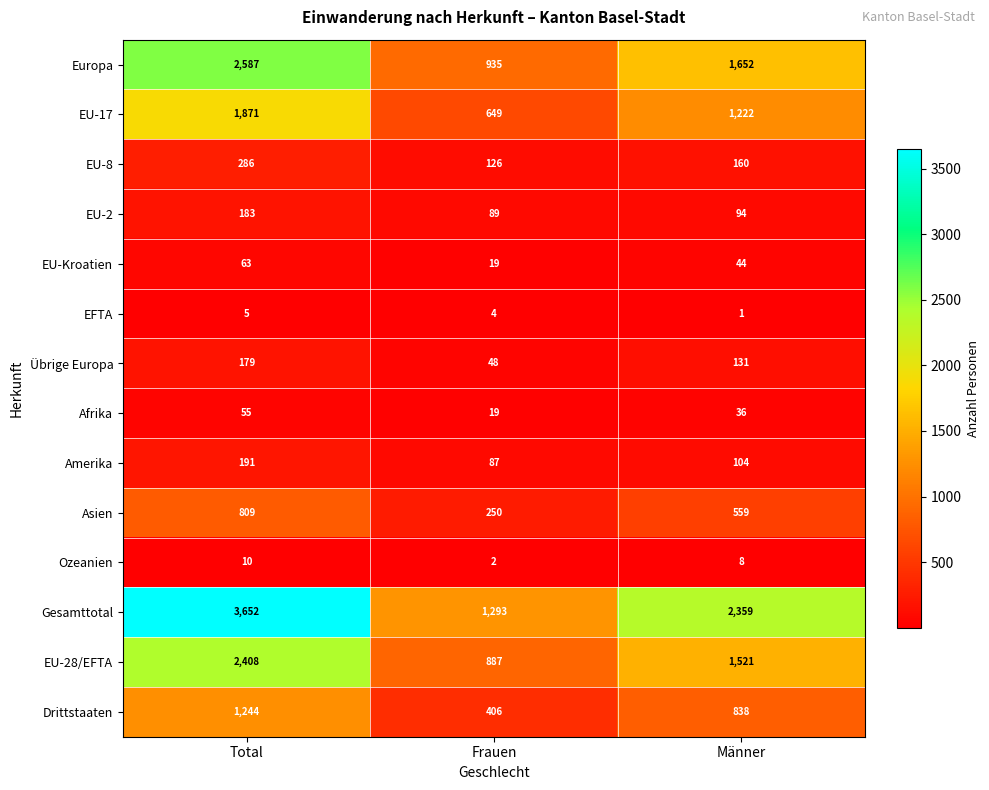

The Asien series shows 373 at Frauen. True or false?

False